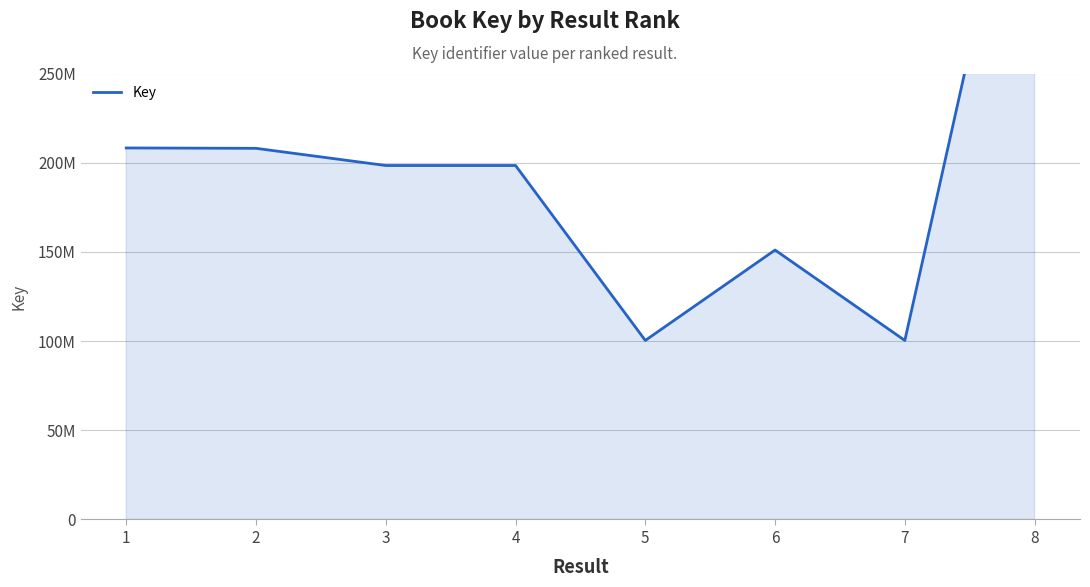

What is the smallest value displayed?

100359768